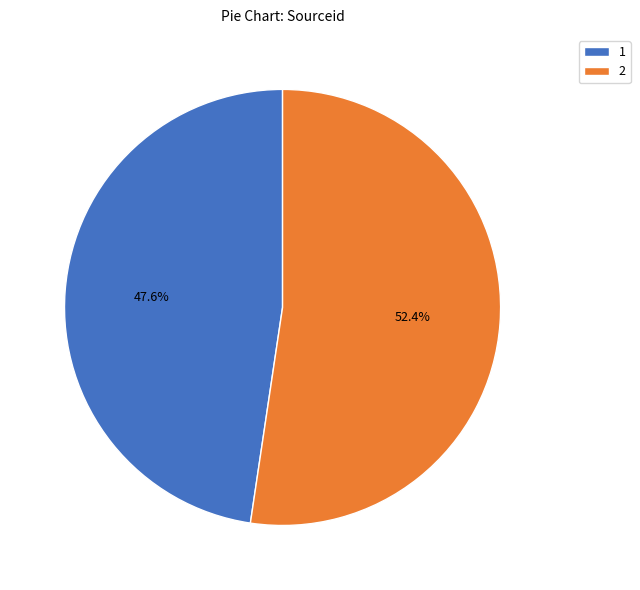

To the nearest percent, what percentage of the pie is 2?

52%